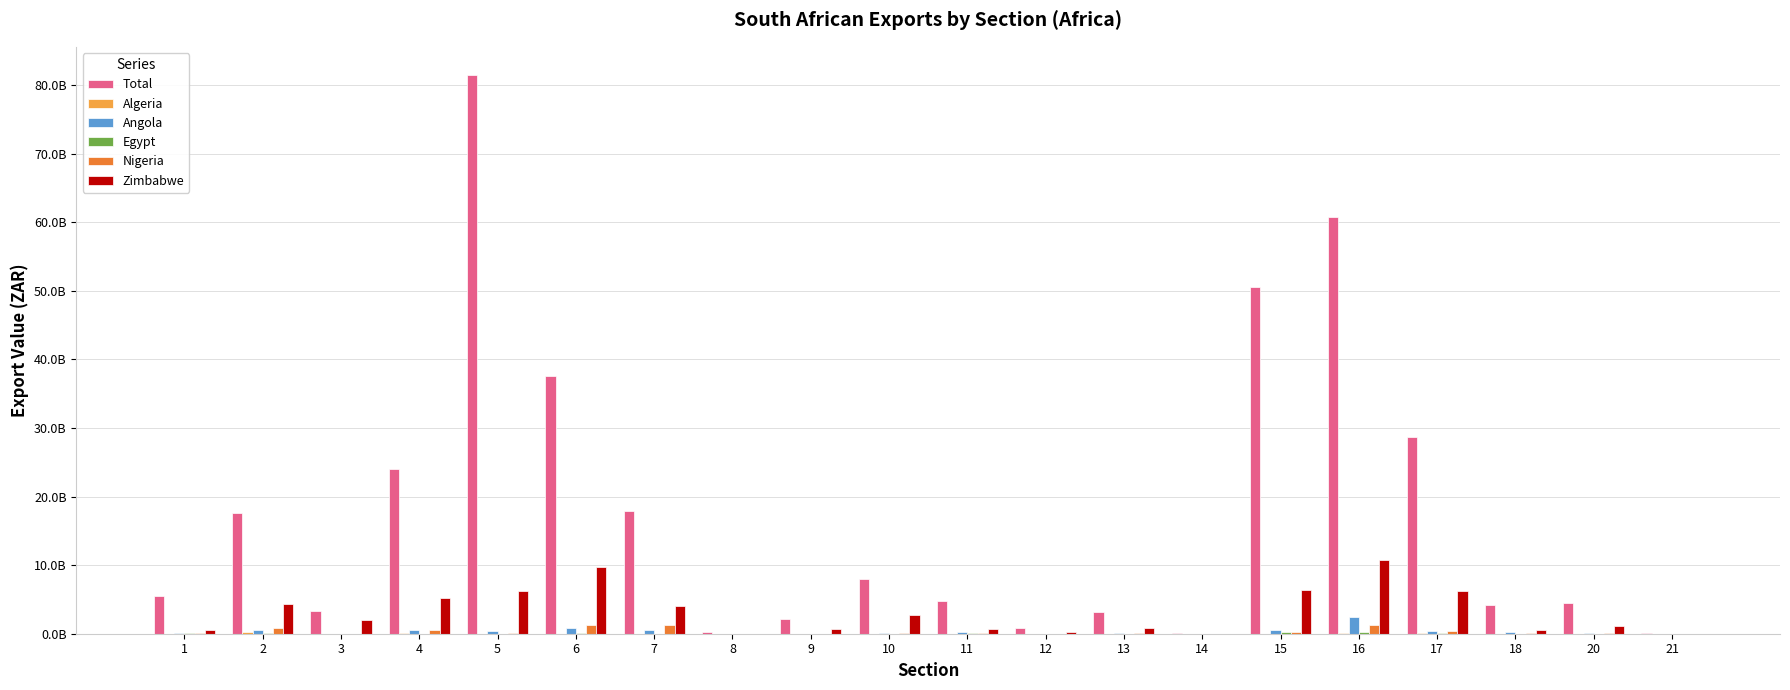

Which series has the largest range (max minus min)?

Total